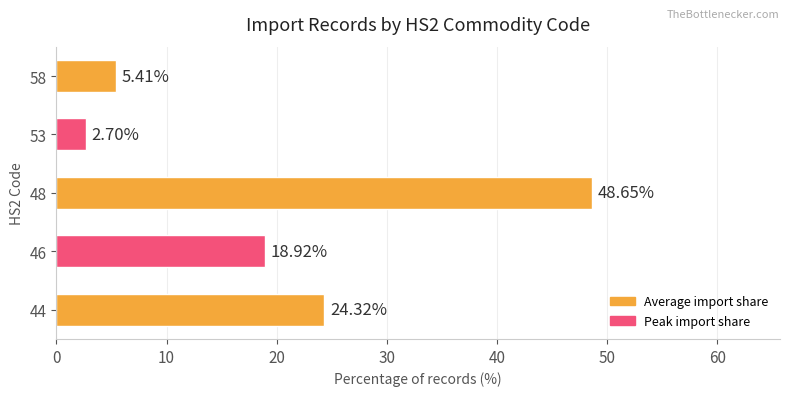

What is the difference between the maximum and minimum values?

45.9